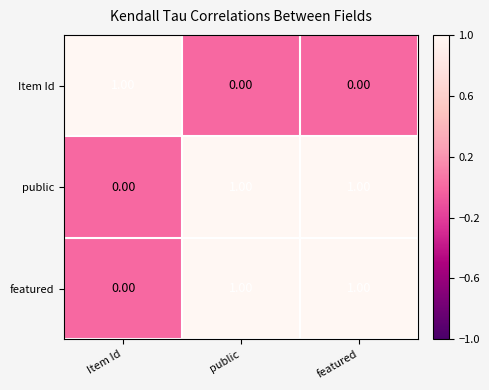

At how many categories does at least one series exceed 0?

3